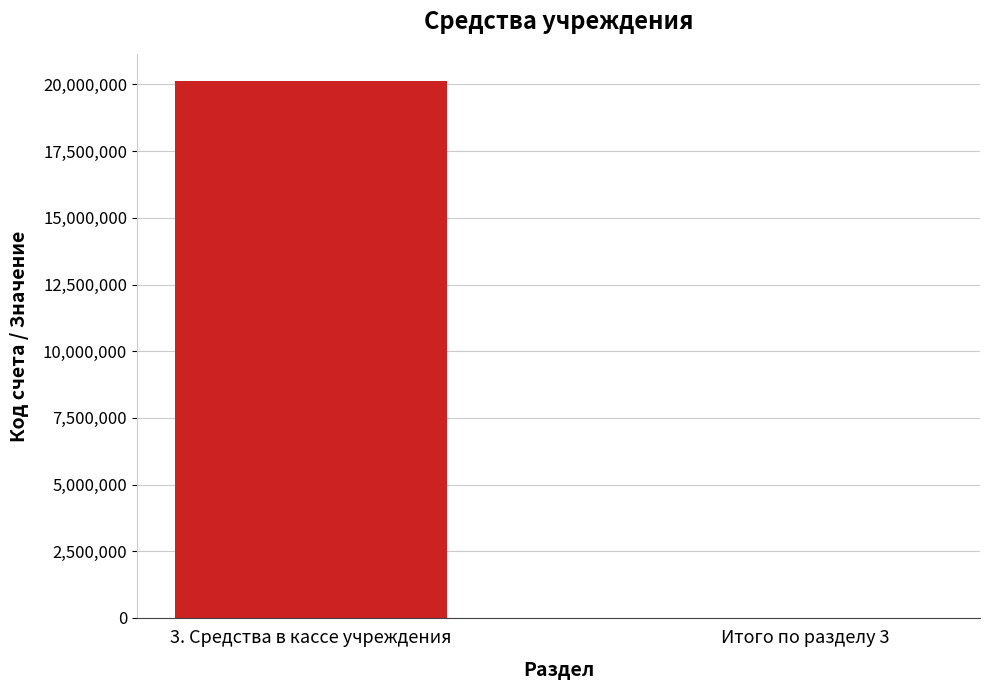

Is it true that the value at 3. Средства в кассе учреждения is 4409579?

False